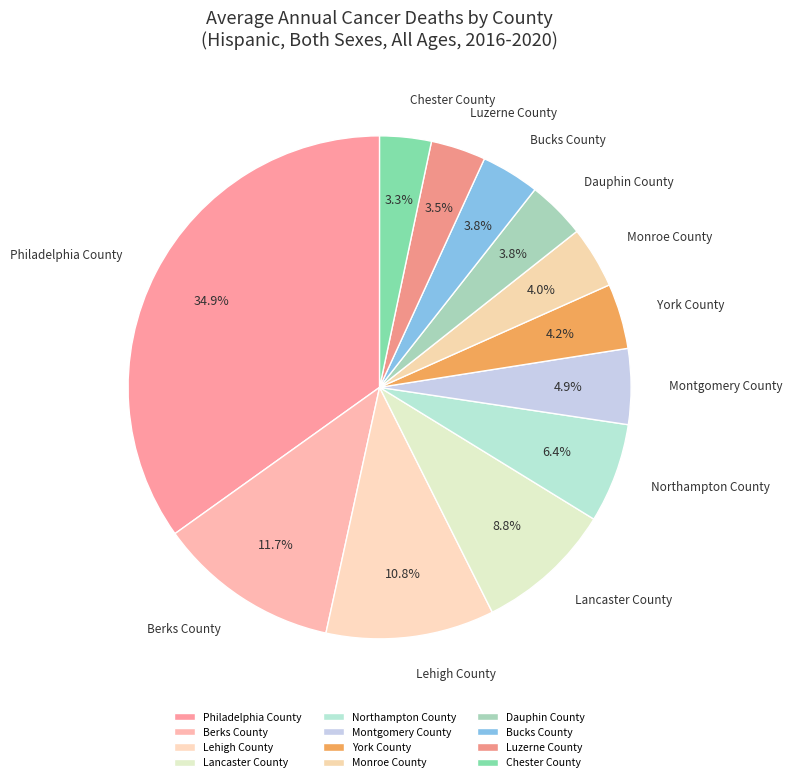

Is Northampton County the majority of the pie?

No